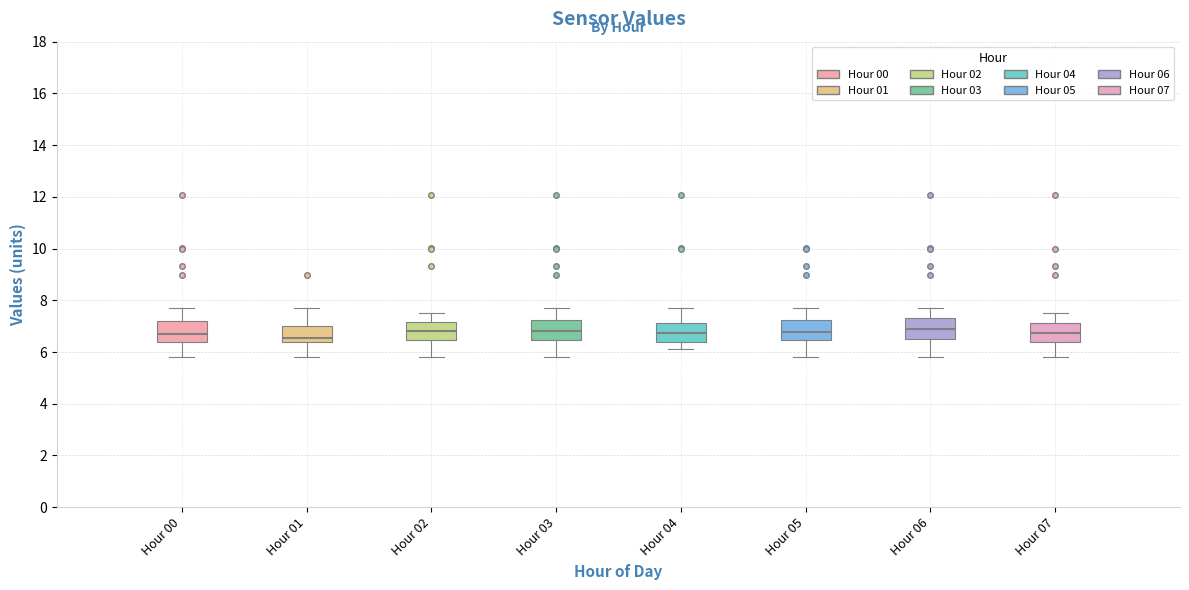

Reading left to right, transcribe this box plot: for each box, give where its median line is, the range the box spans, and where its two whiskers end, as read against the y-axis. The values are not printed on the chart, so give them approximately, as read against the axis.

Hour 00: median 6.6, box 6.4 to 7.2, whiskers 5.8 to 7.8
Hour 01: median 6.6, box 6.4 to 7.0, whiskers 5.8 to 7.8
Hour 02: median 6.8, box 6.4 to 7.2, whiskers 5.8 to 7.6
Hour 03: median 6.8, box 6.4 to 7.2, whiskers 5.8 to 7.8
Hour 04: median 6.8, box 6.4 to 7.2, whiskers 6.2 to 7.8
Hour 05: median 6.8, box 6.4 to 7.2, whiskers 5.8 to 7.8
Hour 06: median 7.0, box 6.4 to 7.4, whiskers 5.8 to 7.8
Hour 07: median 6.8, box 6.4 to 7.2, whiskers 5.8 to 7.6